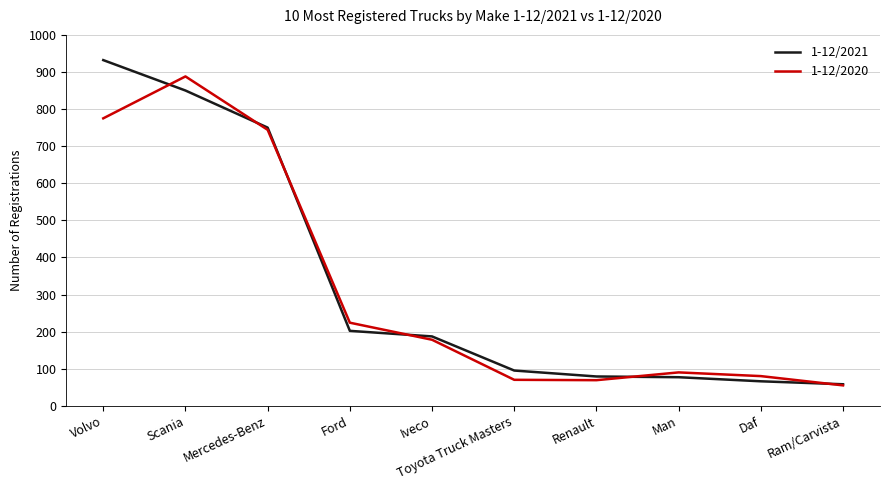

List the series in order of their peak value, highest first.

1-12/2021, 1-12/2020